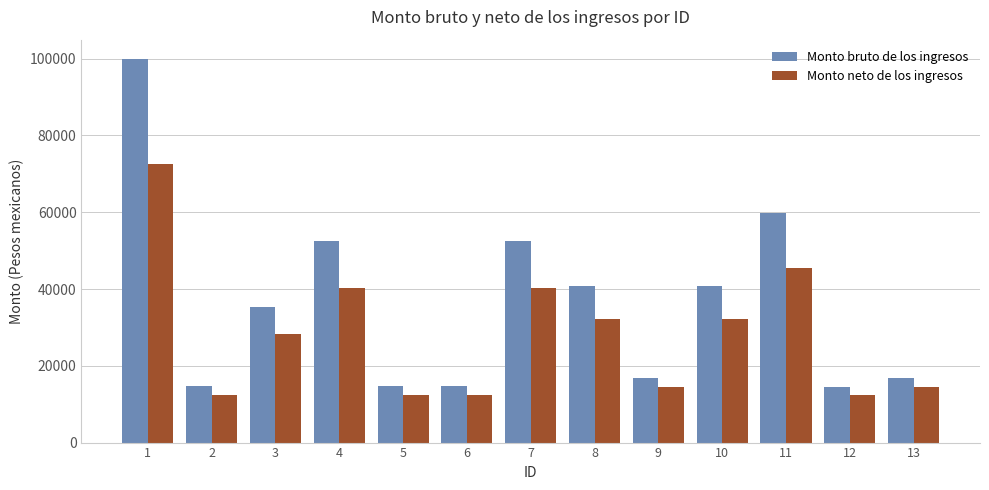

What is the average value of the Monto neto de los ingresos series?

28465.4